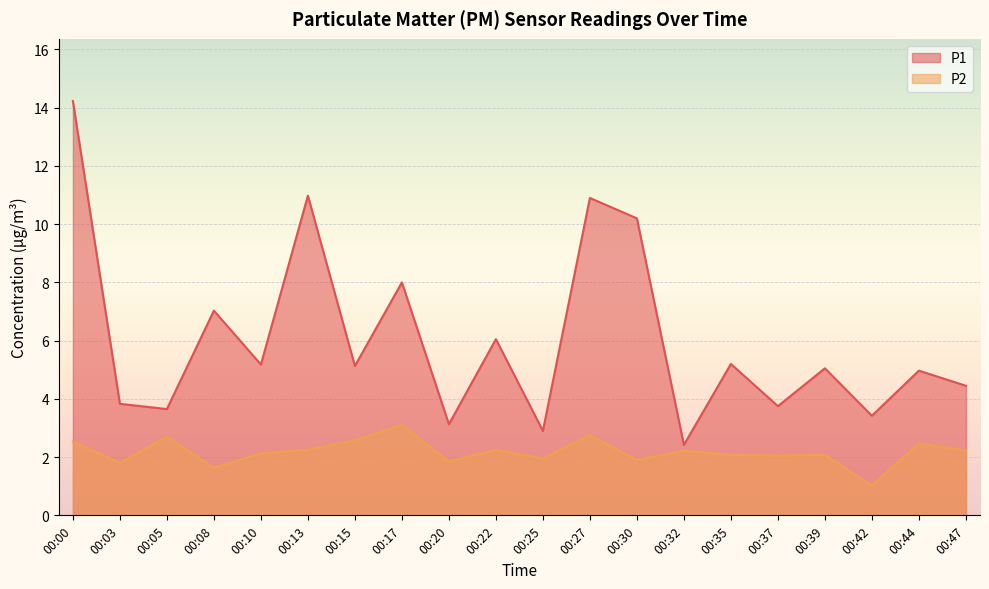

List the labels in order of P1 value, smallest first.

00:32, 00:25, 00:20, 00:42, 00:05, 00:37, 00:03, 00:47, 00:44, 00:39, 00:15, 00:10, 00:35, 00:22, 00:08, 00:17, 00:30, 00:27, 00:13, 00:00